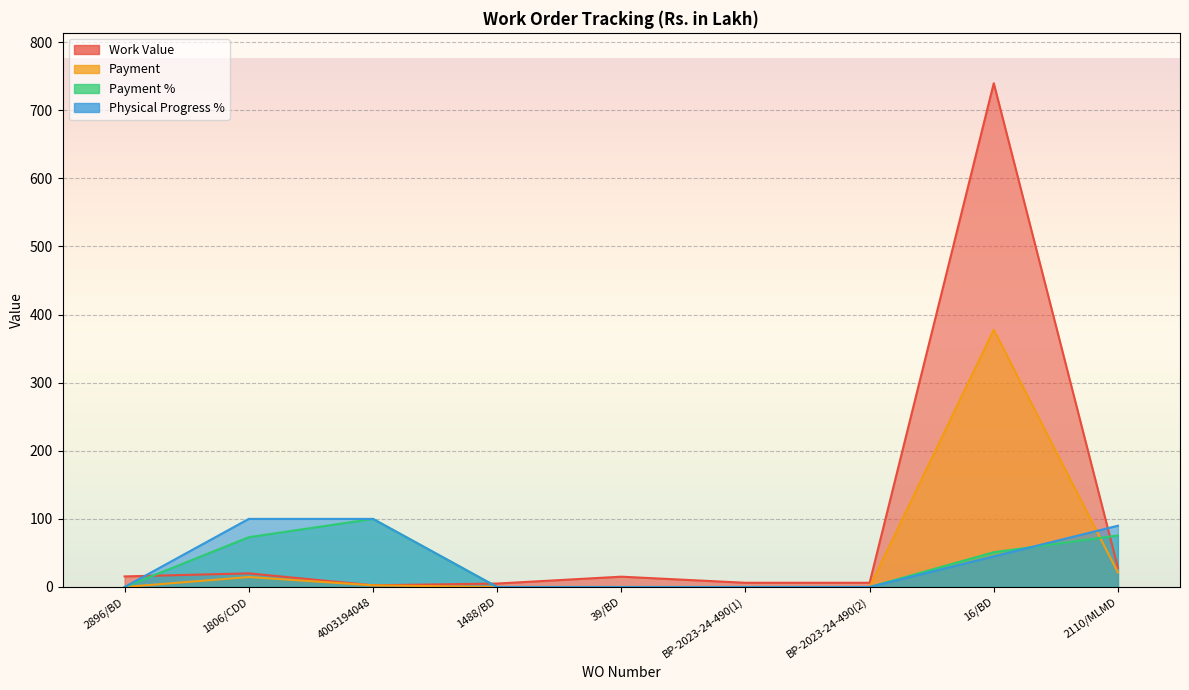

What is the average value of the Payment % series?

33.3